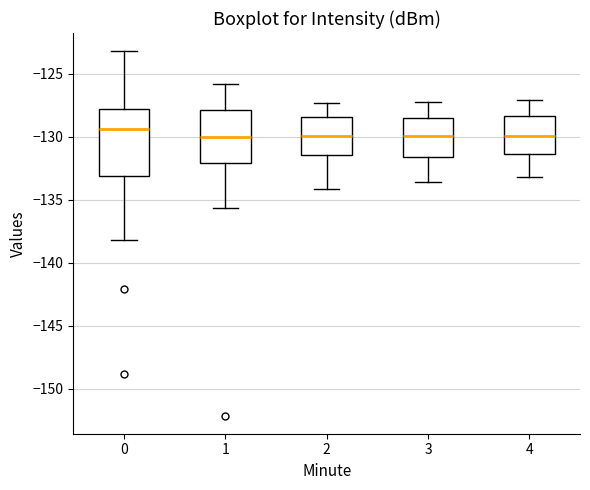

Reading left to right, read every box against the y-axis: the position of its median line, the range the box covers, and the ends of its whiskers. The values are not printed on the chart, so give them approximately, as read against the axis.

0: median -129.5, box -133.0 to -128.0, whiskers -138.0 to -123.0
1: median -130.0, box -132.0 to -128.0, whiskers -135.5 to -126.0
2: median -130.0, box -131.5 to -128.5, whiskers -134.0 to -127.5
3: median -130.0, box -131.5 to -128.5, whiskers -133.5 to -127.0
4: median -130.0, box -131.5 to -128.5, whiskers -133.0 to -127.0